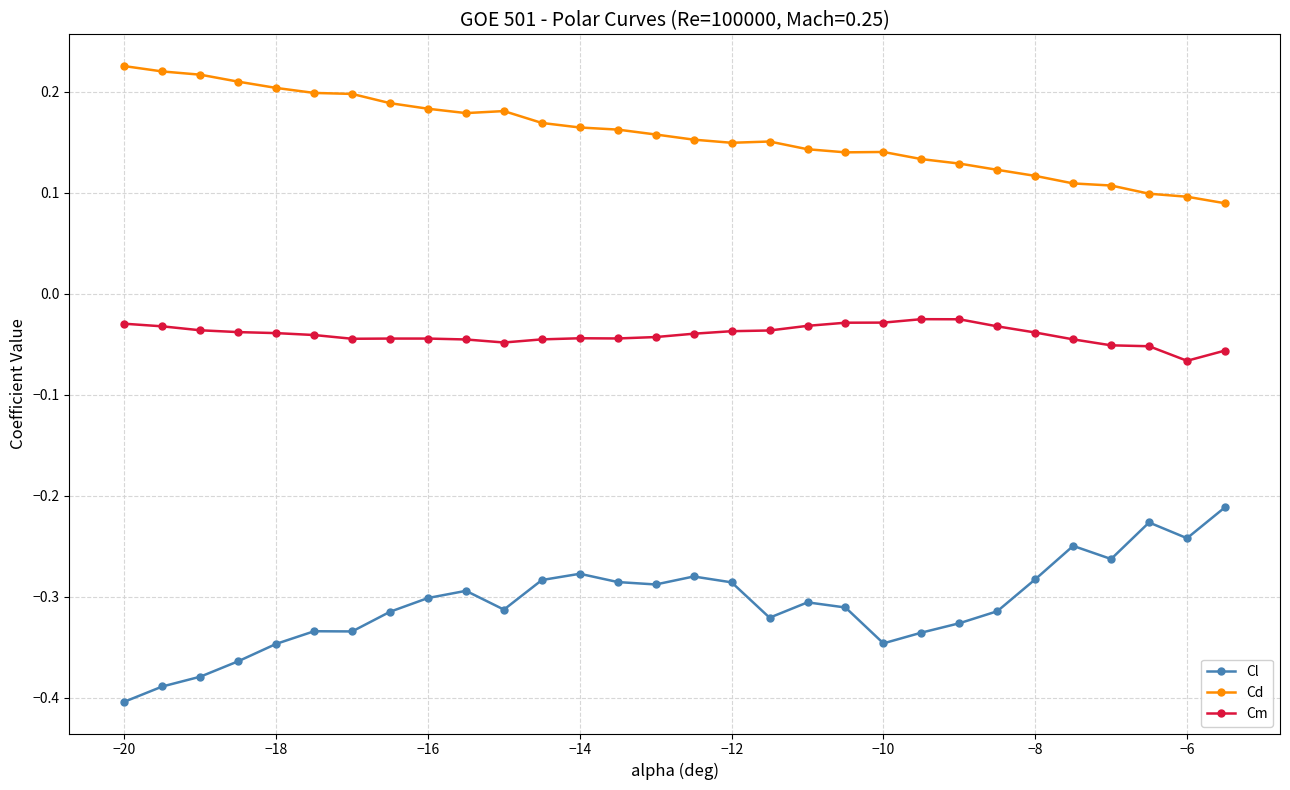

True or false: Cd and Cm cross at least once.

False